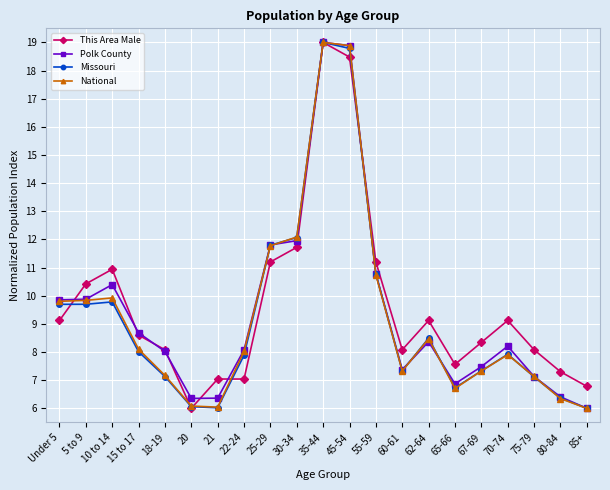

What is the greatest value displayed?

19.0